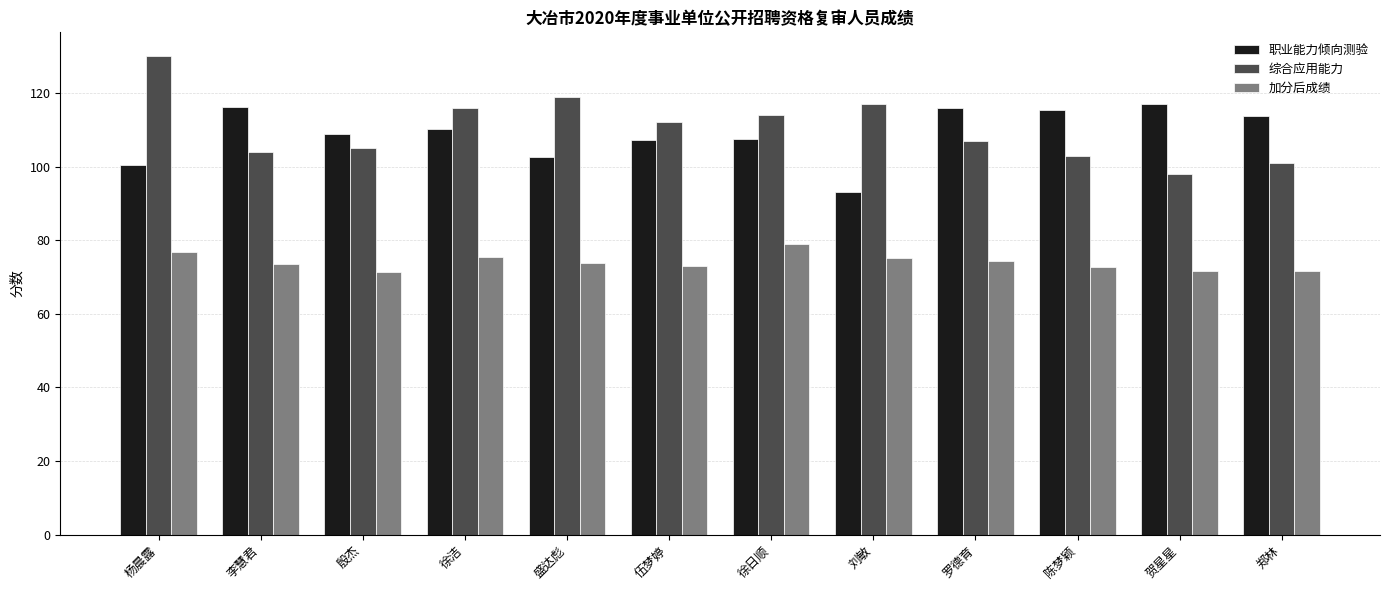

What is the approximate value of 职业能力倾向测验 at 徐洁?

110.2